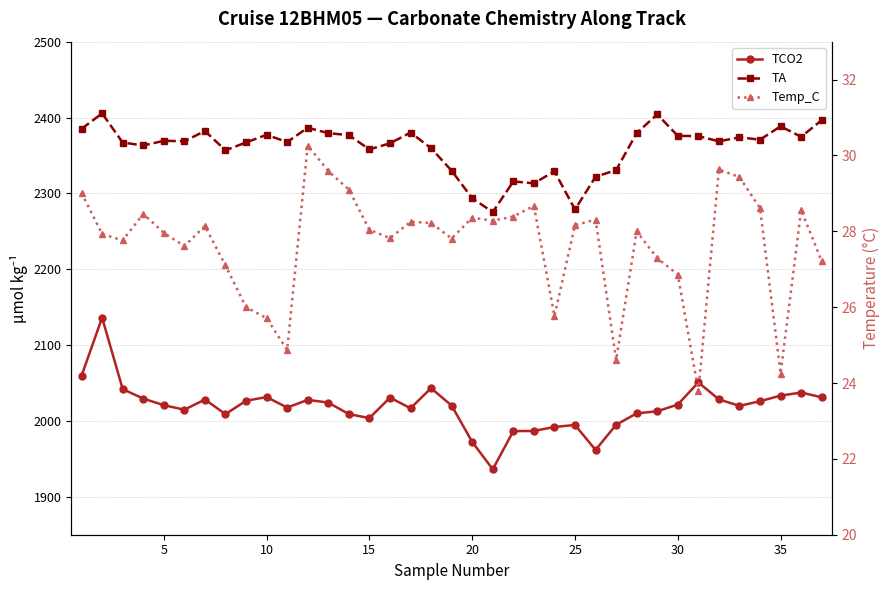

How many values in the Temp_C series exceed 28?

19